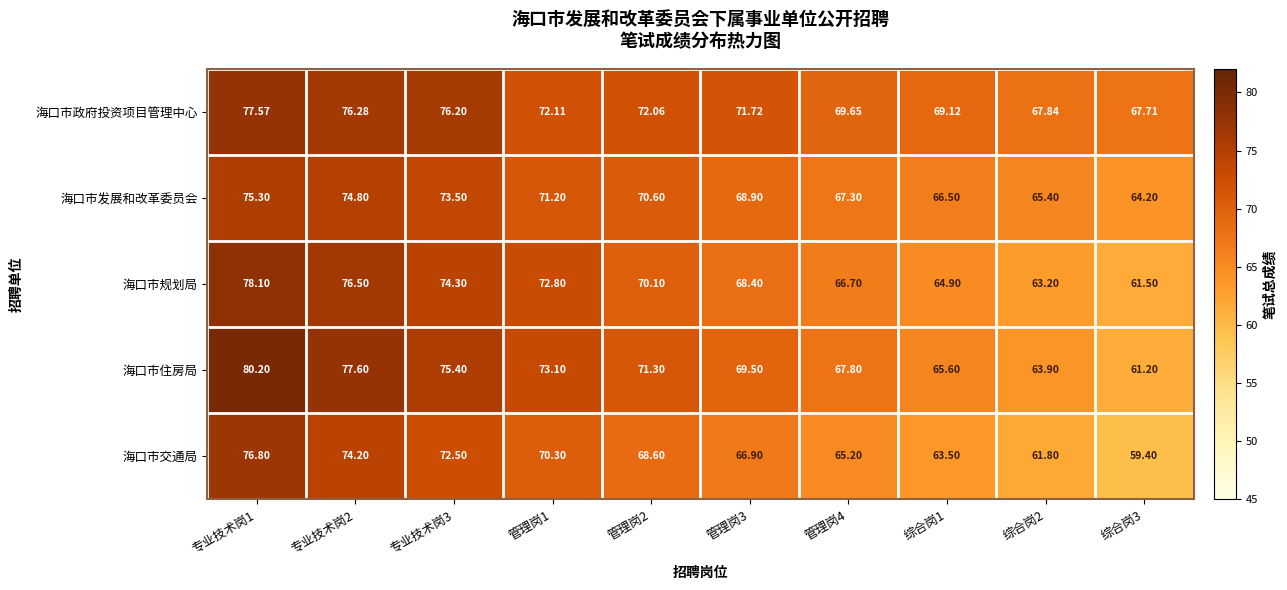

Which series has the largest range (max minus min)?

海口市住房局